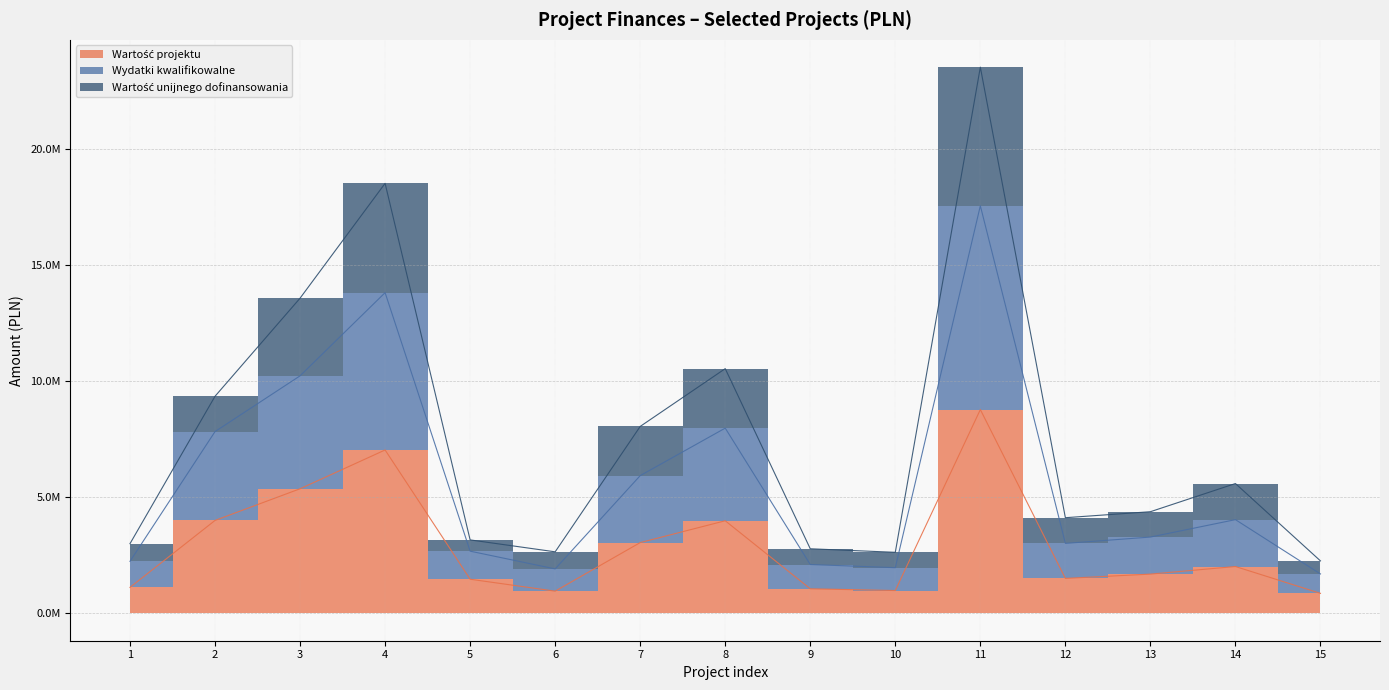

Where does the Wartość unijnego dofinansowania series first go above 4378000?

2